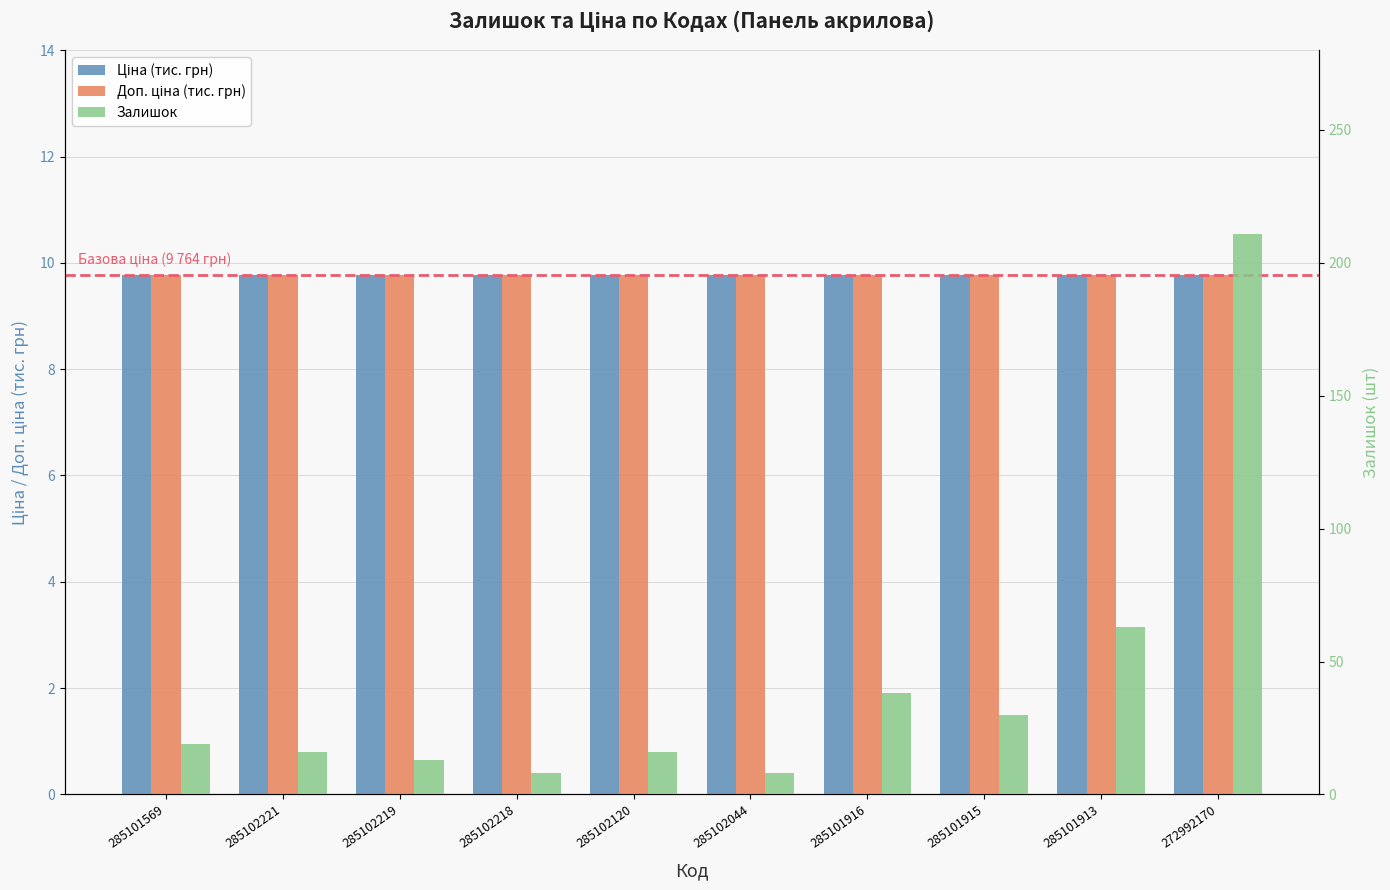

What is the highest value of the Доп. ціна (тис. грн) series?

9.8